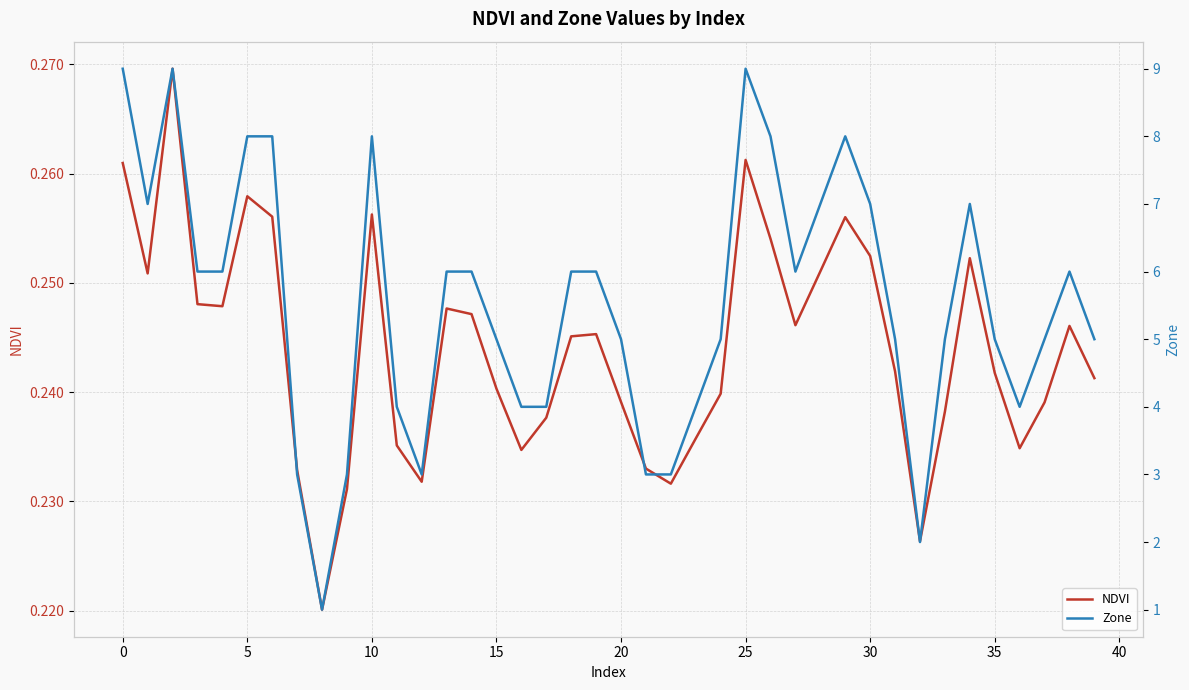

What is the maximum value for Zone?

9.0